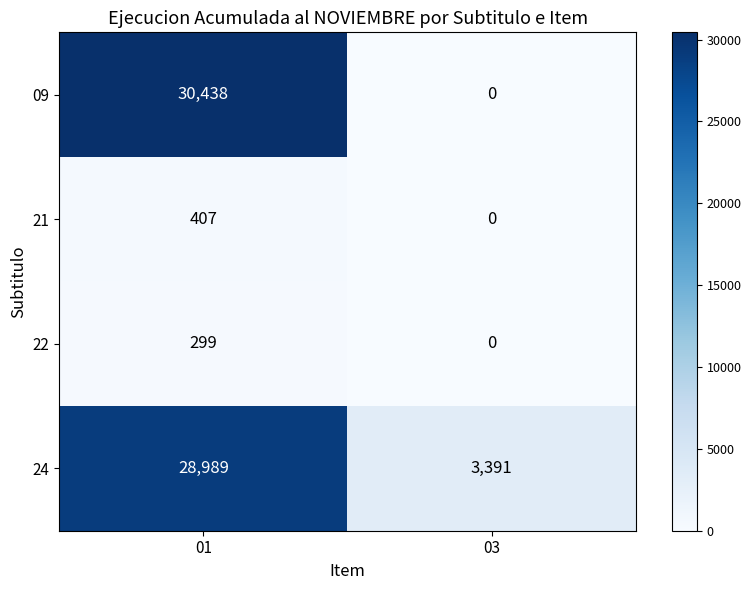

Which series changed the most between 01 and 03?

09